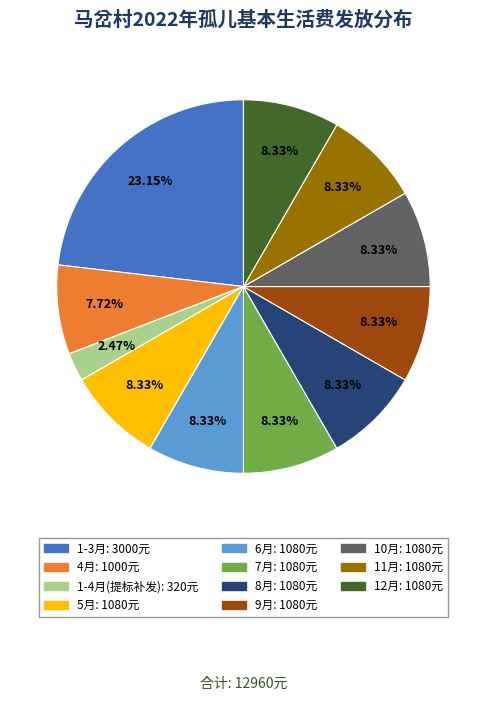

How many slices are in this pie chart?

11